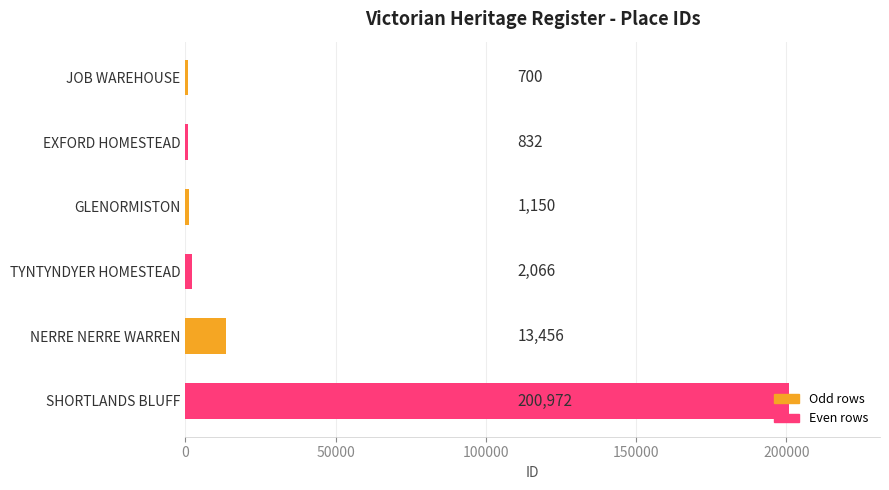

Where is the data nearest to the value 100836?

NERRE NERRE WARREN